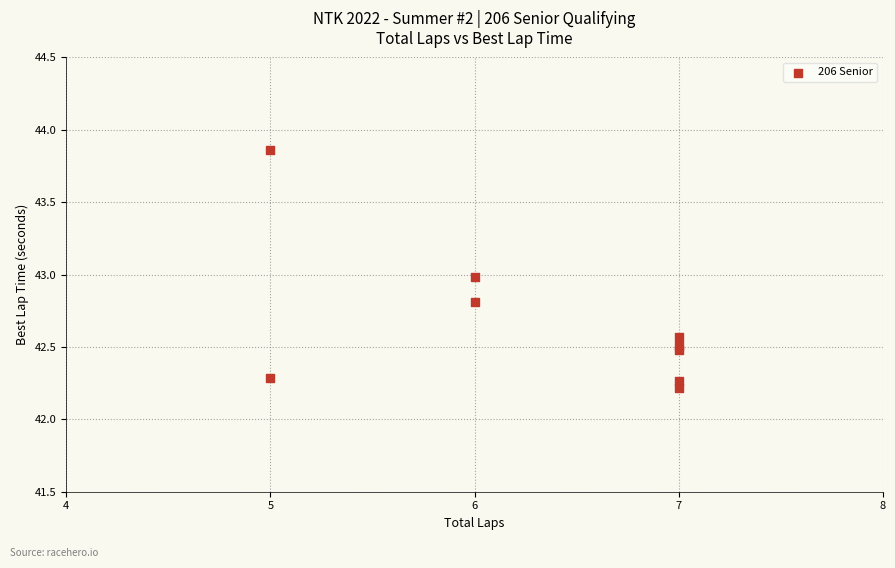

What is the average X value?

6.3